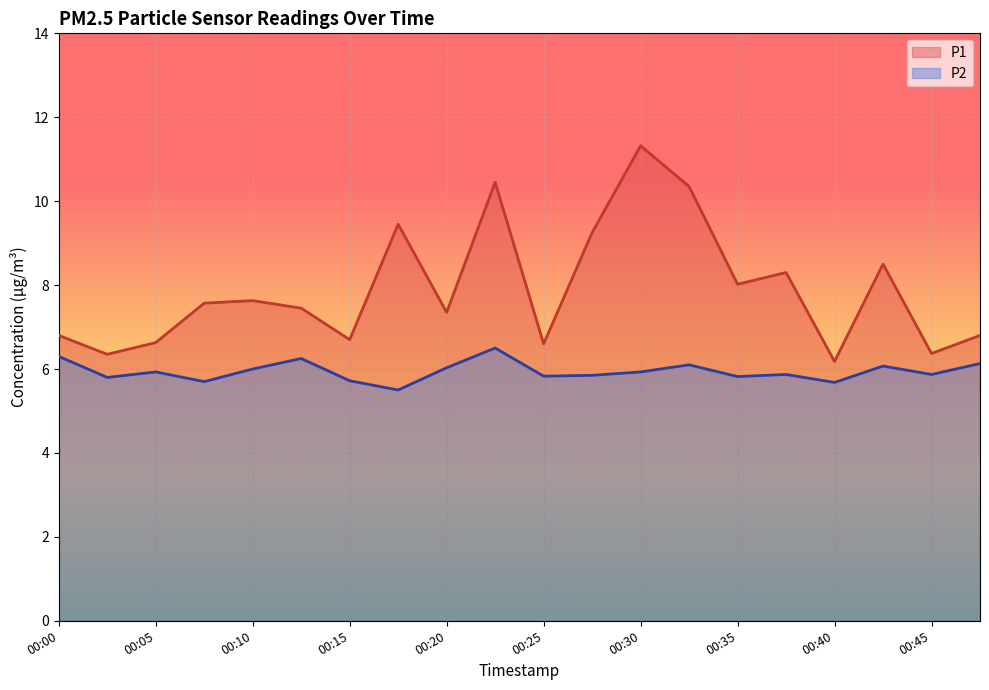

Is it true that P2 equals 6.1 at 00:42?

True